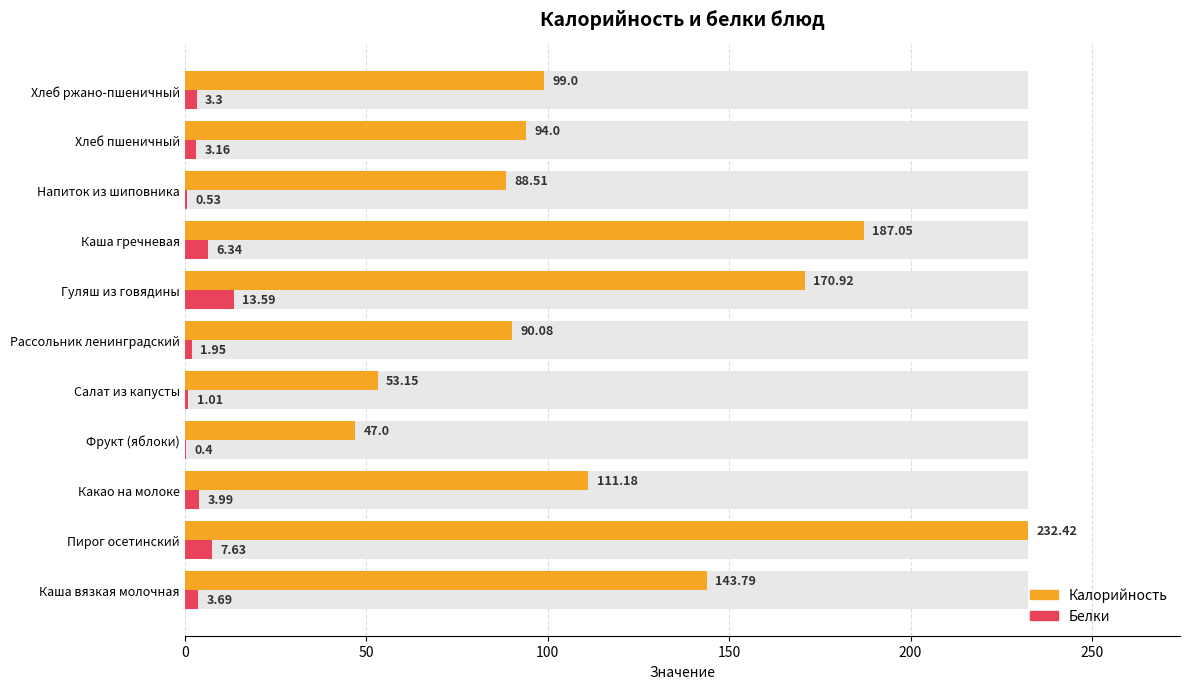

How many categories are shown in the chart?

11